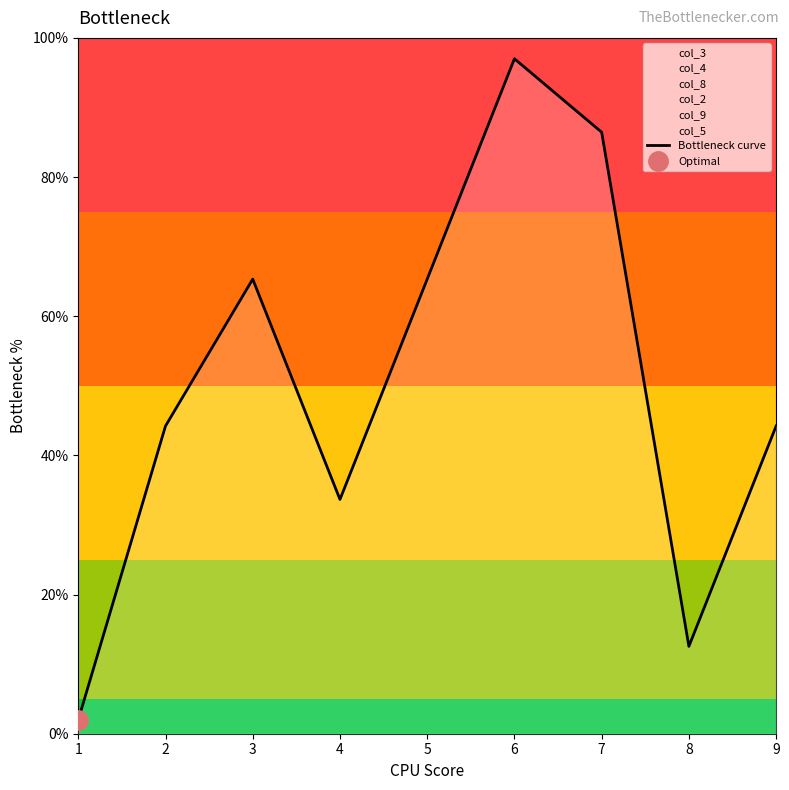

At which category does the data reach its first local peak?

3